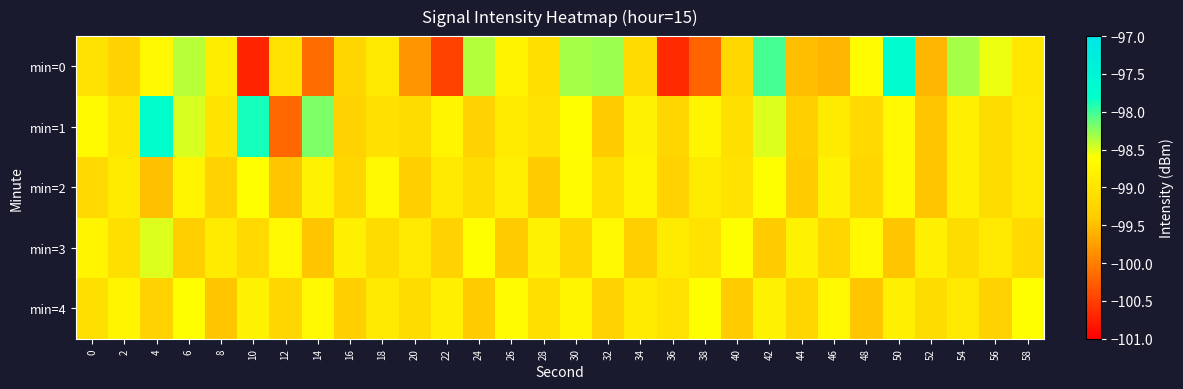

What is the greatest value displayed?

-97.7